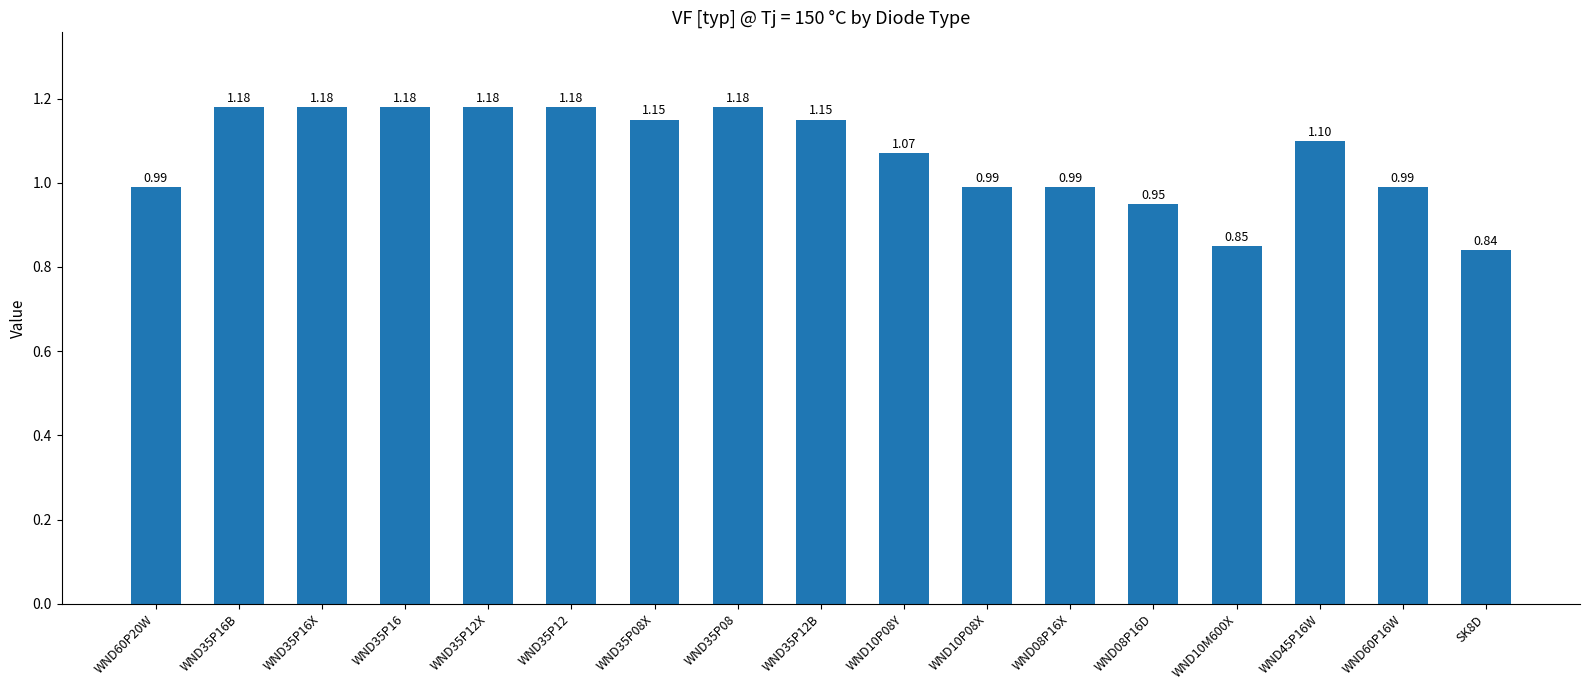

What is the difference between the second highest and minimum values?

0.3